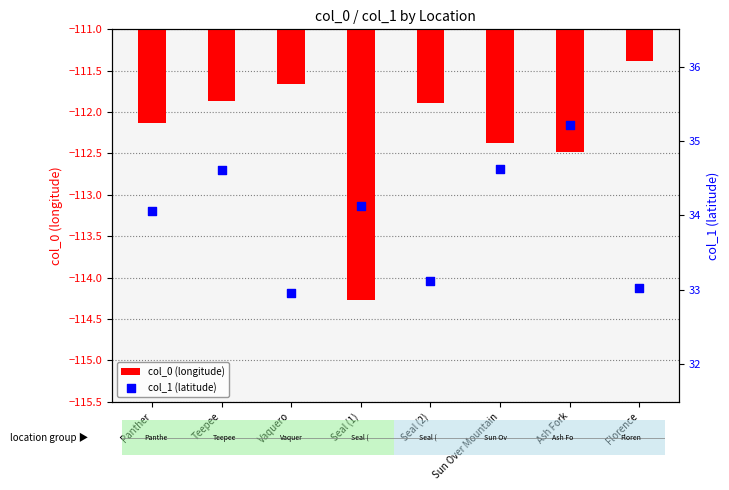

Which series contains the lowest Y value?

col_0 (longitude)